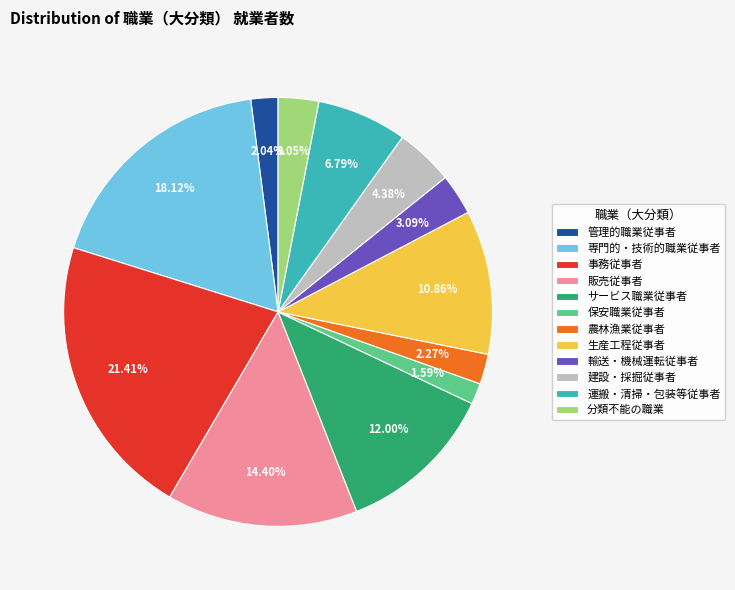

True or false: 専門的・技術的職業従事者 accounts for 18% of the total.

True